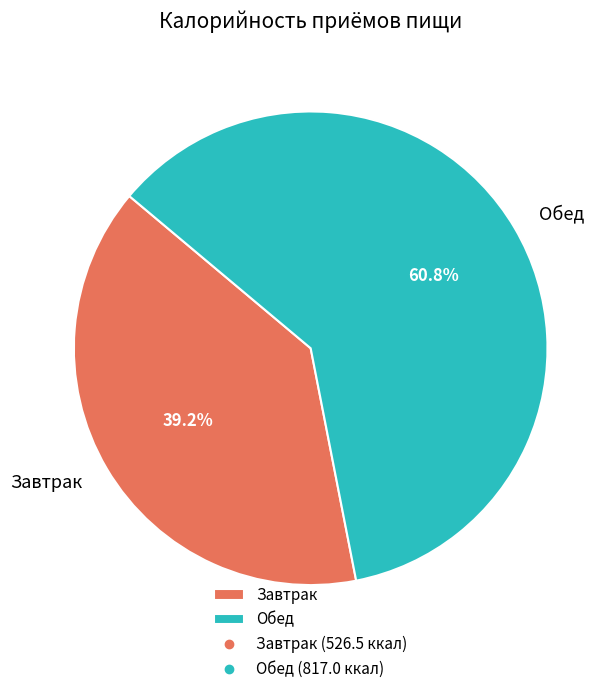

How much of the chart is everything except Завтрак?

60.8%